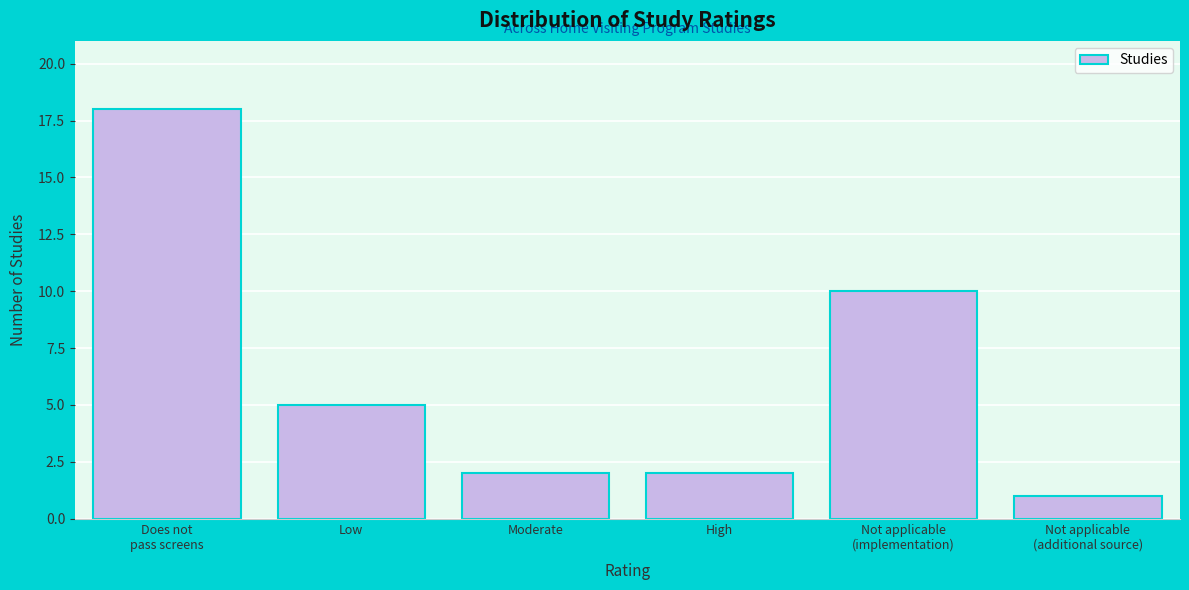

Reading right to left, transcribe all the data shown in this chart.

1	10	2	2	5	18